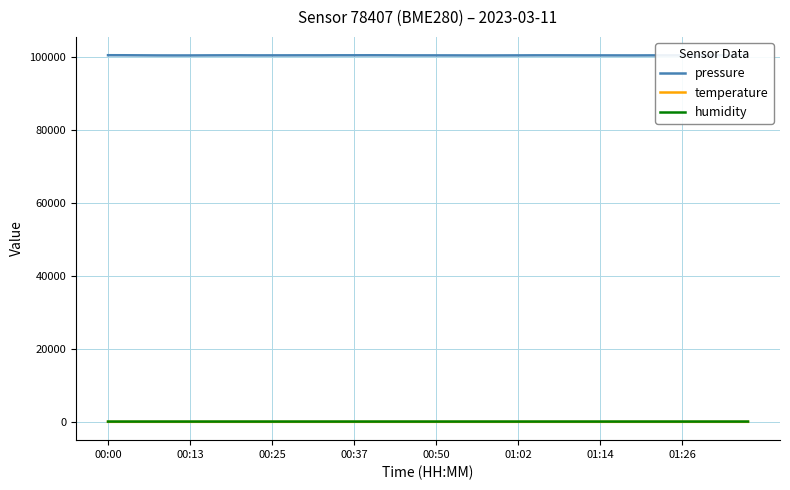

Which series has the widest spread of values?

pressure